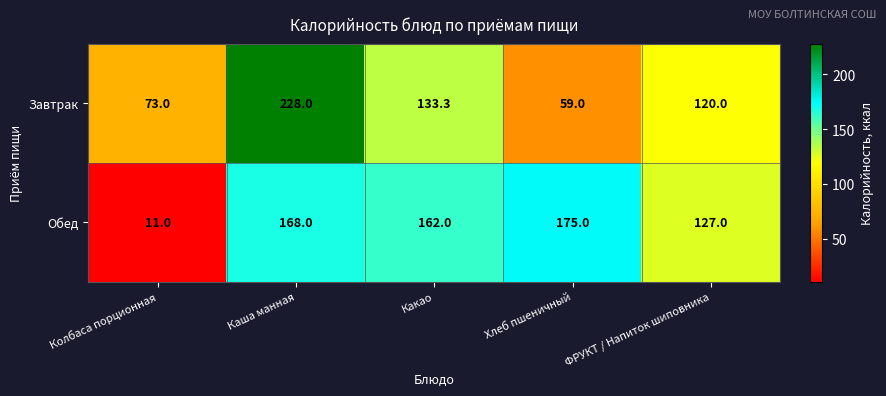

What is the greatest value displayed?

228.0